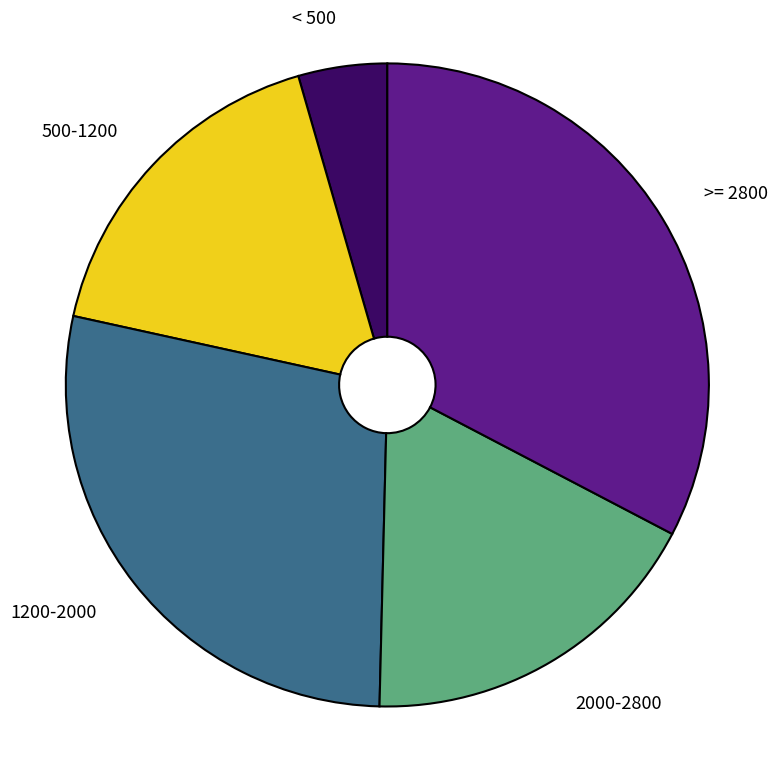

Is there a majority slice in this chart?

No